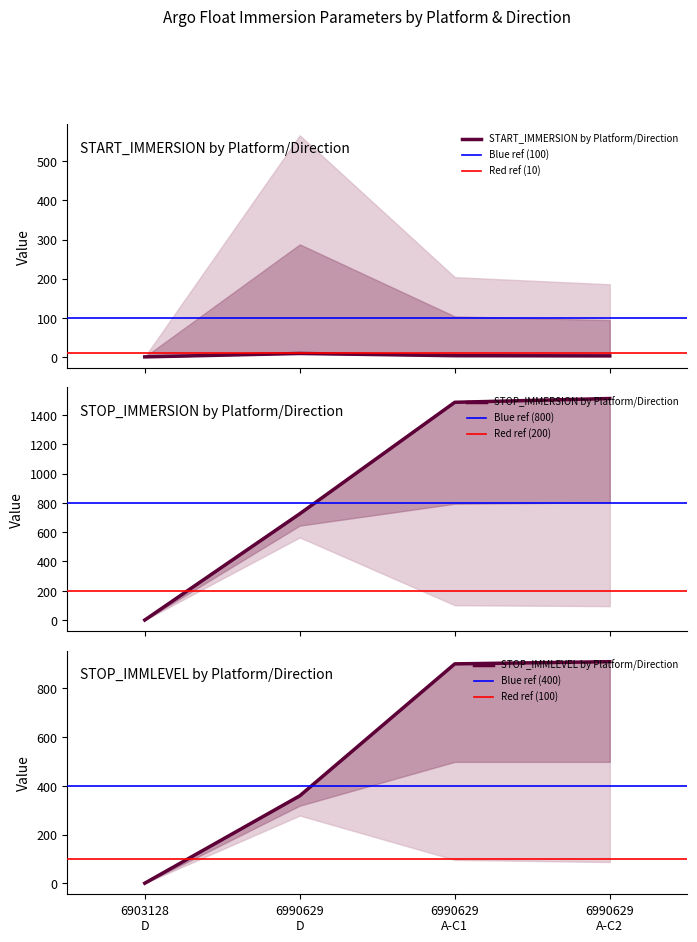

True or false: START_IMMERSION has a value of 102.6 at 5.

True